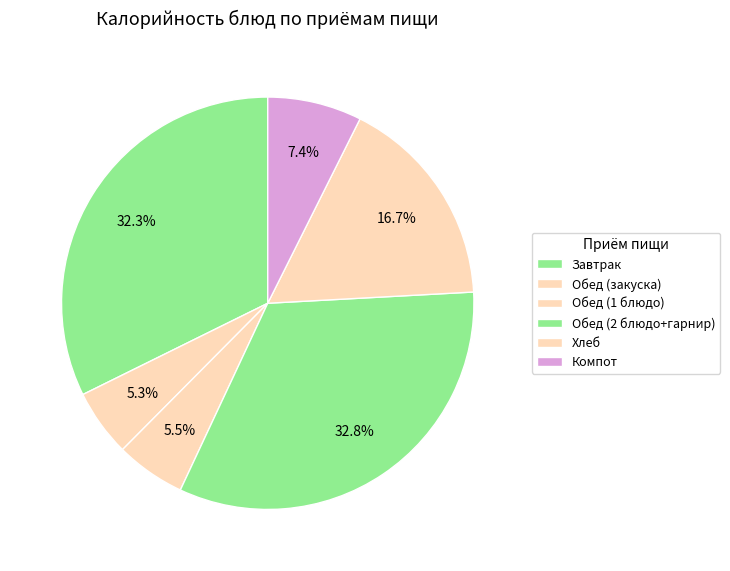

How many segments does this pie chart have?

6